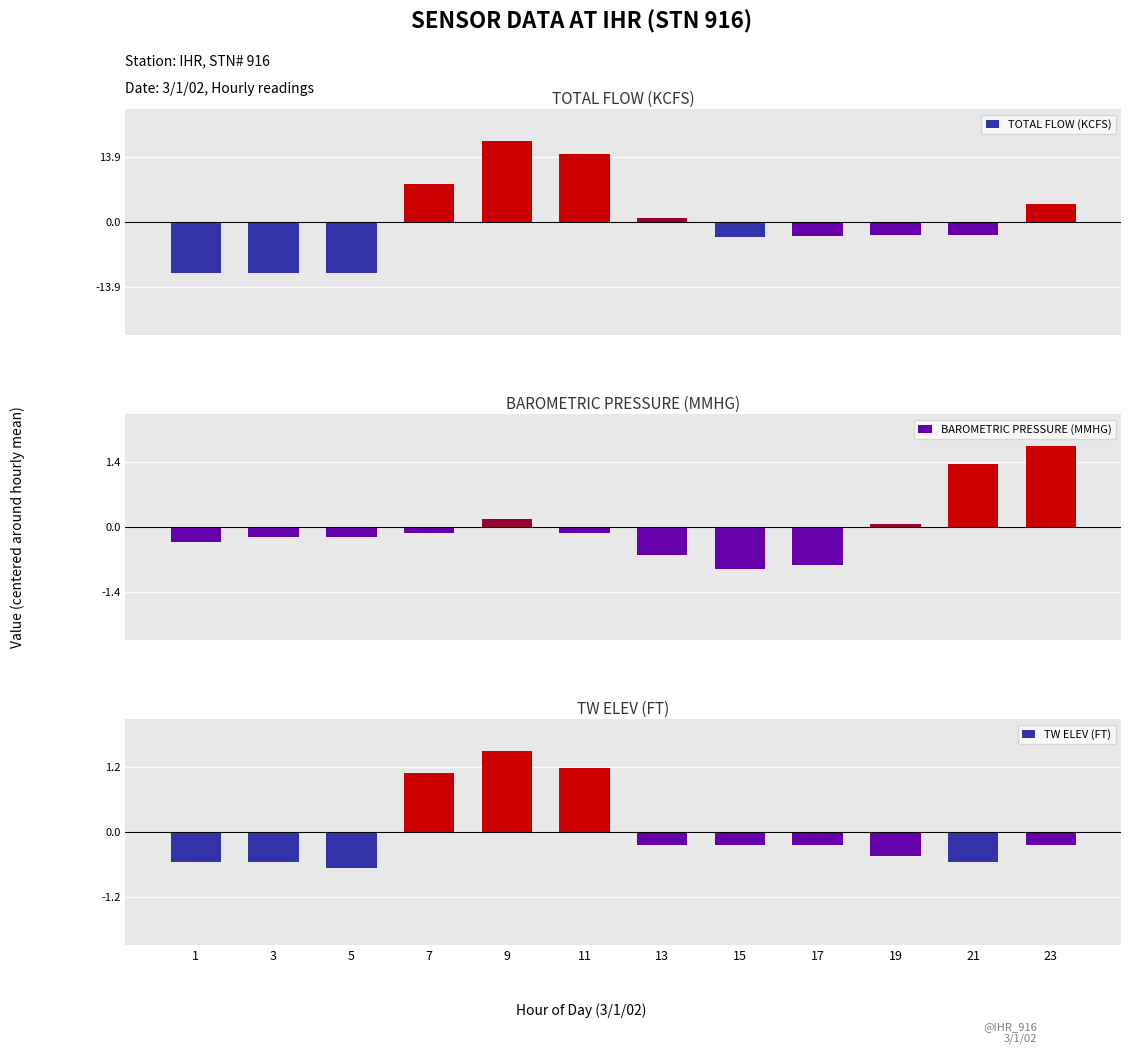

At which label does TOTAL FLOW (KCFS) first exceed -2?

7